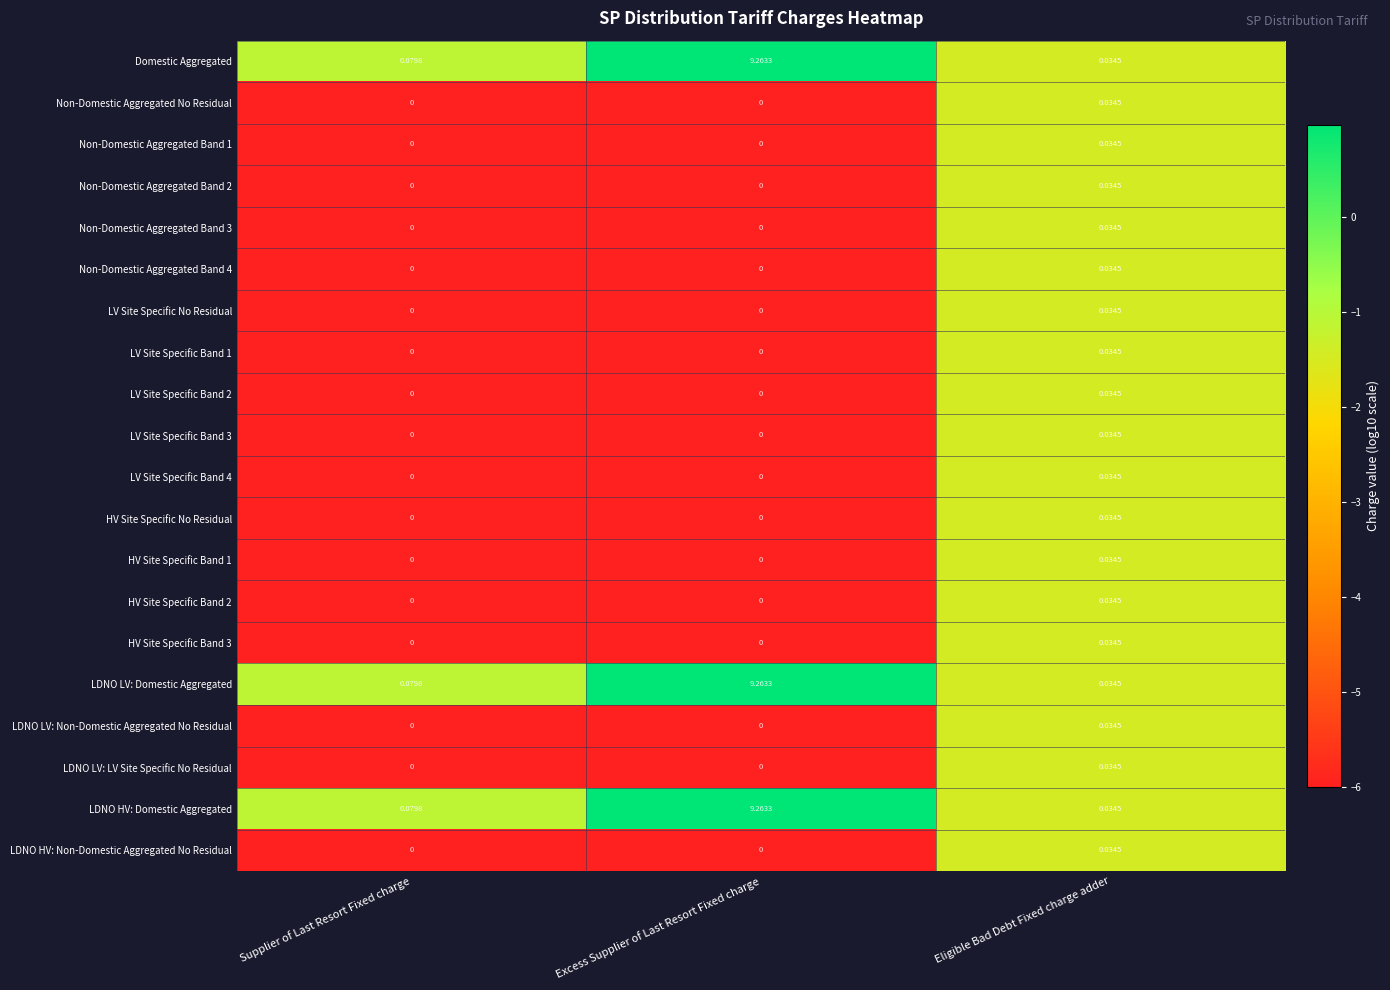

What is the total value across all series at Eligible Bad Debt Fixed charge adder?

0.7